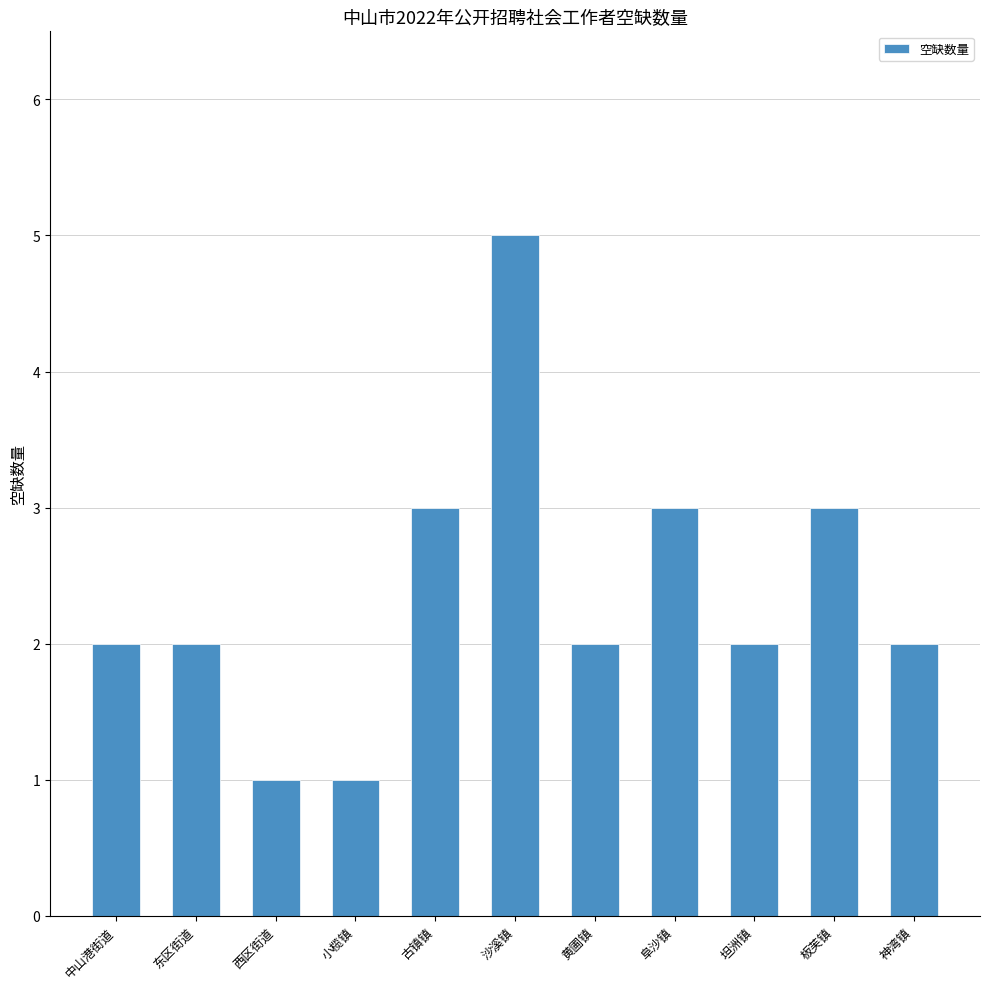

What is the change in value from 古镇镇 to 坦洲镇?

-1